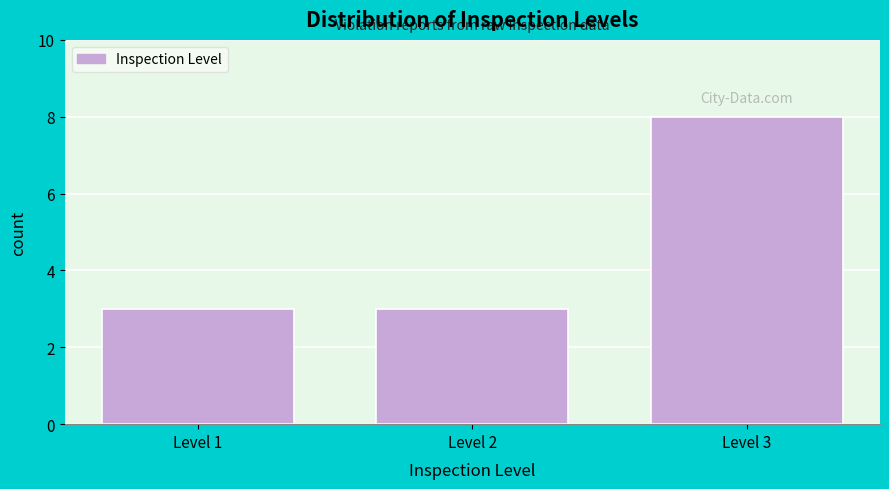

Reading right to left, transcribe all the data shown in this chart.

Level 3=8	Level 2=3	Level 1=3